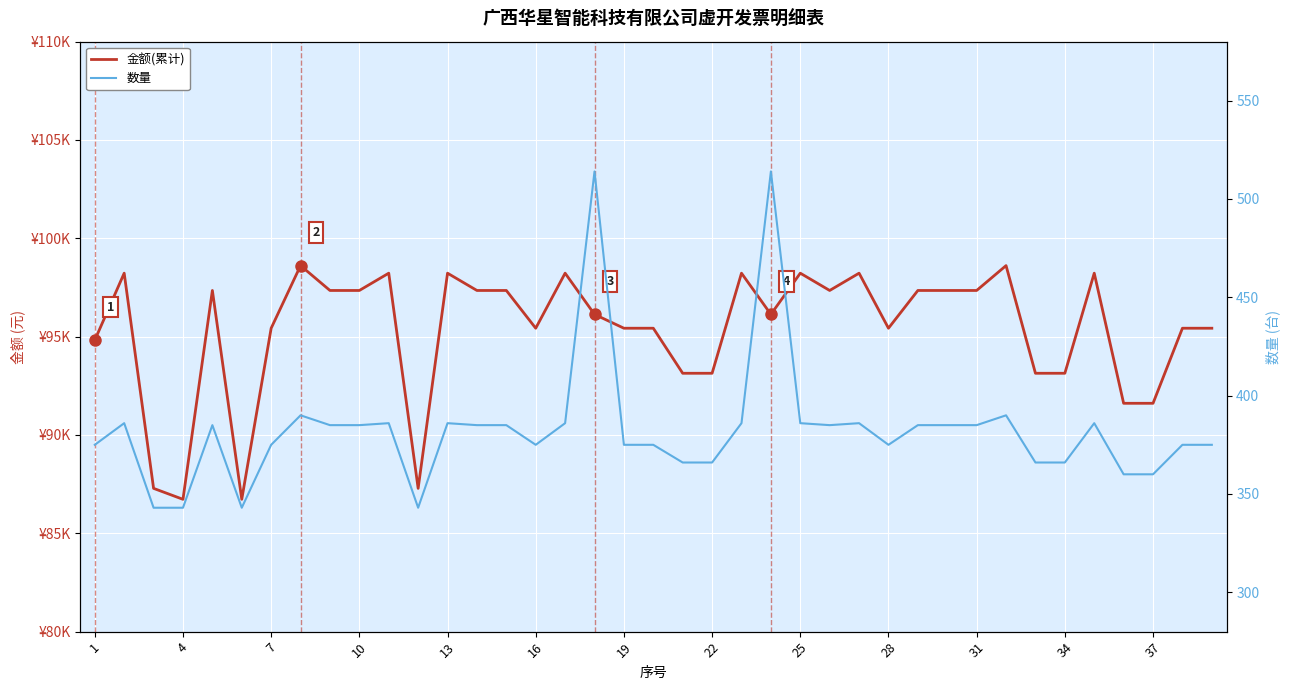

Reading left to right, what are all the values shown in this chart?

金额(累计): 94819.6	98227.4	87285.0	86728.3	97348.1	86728.3	95428.2	98612.4	97348.1	97348.1	98227.4	87285.0	98227.4	97348.1	97348.1	95428.2	98227.4	96132.7	95428.2	95428.2	93137.9	93137.9	98227.4	96132.7	98227.4	97348.1	98227.4	95428.2	97348.1	97348.1	97348.1	98612.4	93137.9	93137.9	98227.4	91611.1	91611.1	95428.2	95428.2
数量: 375.0	386.0	343.0	343.0	385.0	343.0	375.0	390.0	385.0	385.0	386.0	343.0	386.0	385.0	385.0	375.0	386.0	514.0	375.0	375.0	366.0	366.0	386.0	514.0	386.0	385.0	386.0	375.0	385.0	385.0	385.0	390.0	366.0	366.0	386.0	360.0	360.0	375.0	375.0